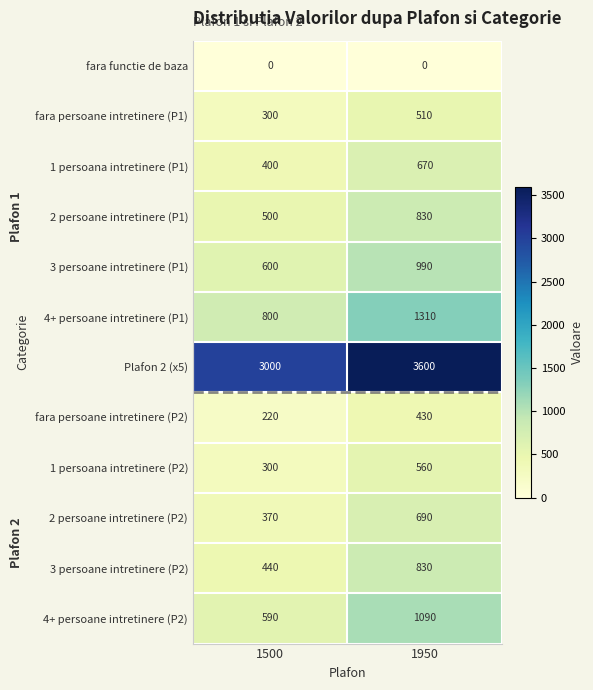

At how many categories does at least one series exceed 2101?

2